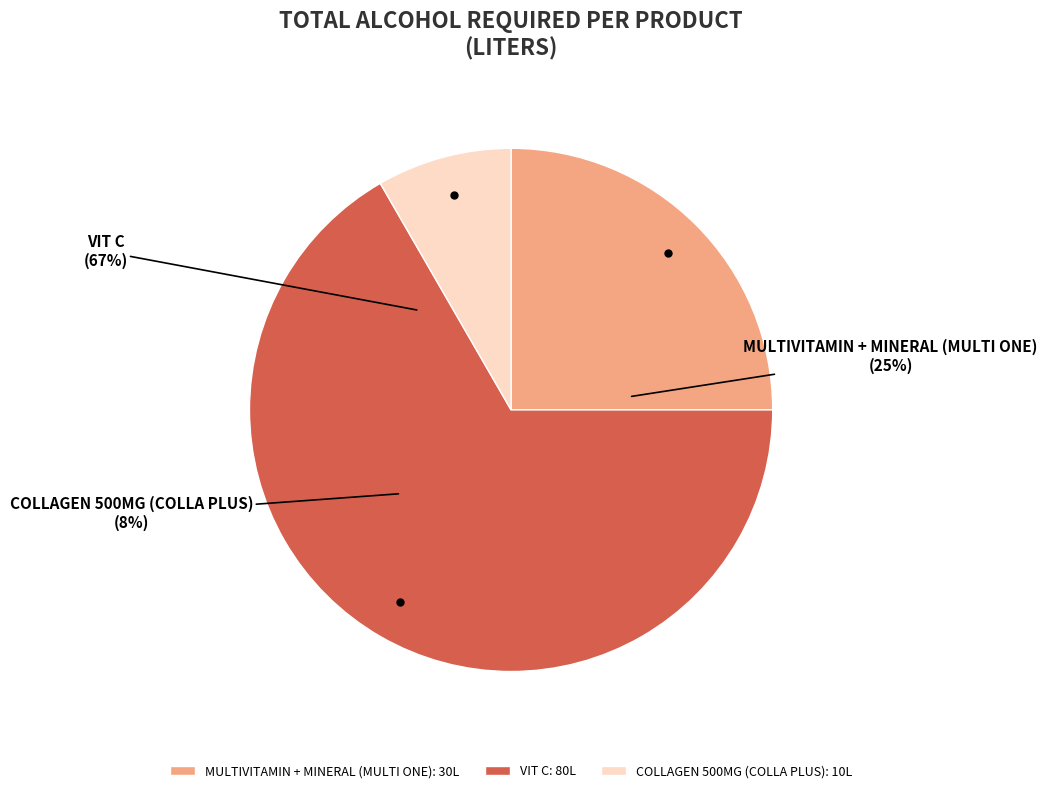

What is the change in value from MULTIVITAMIN + MINERAL (MULTI ONE) to VIT C?

+50